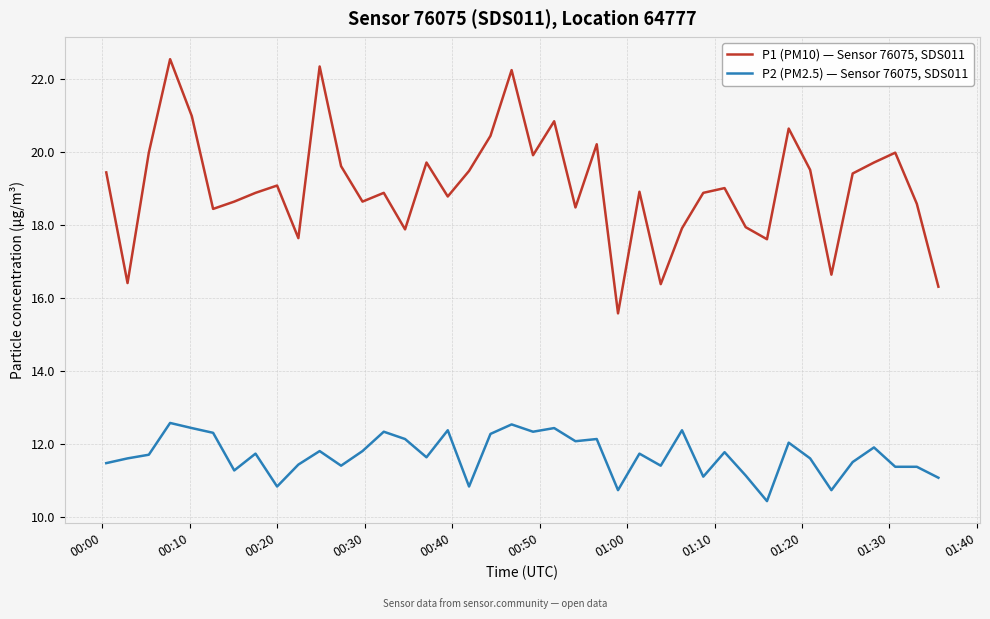

What is the difference between the maximum and minimum values in the P1 (PM10) — Sensor 76075, SDS011 series?

7.0